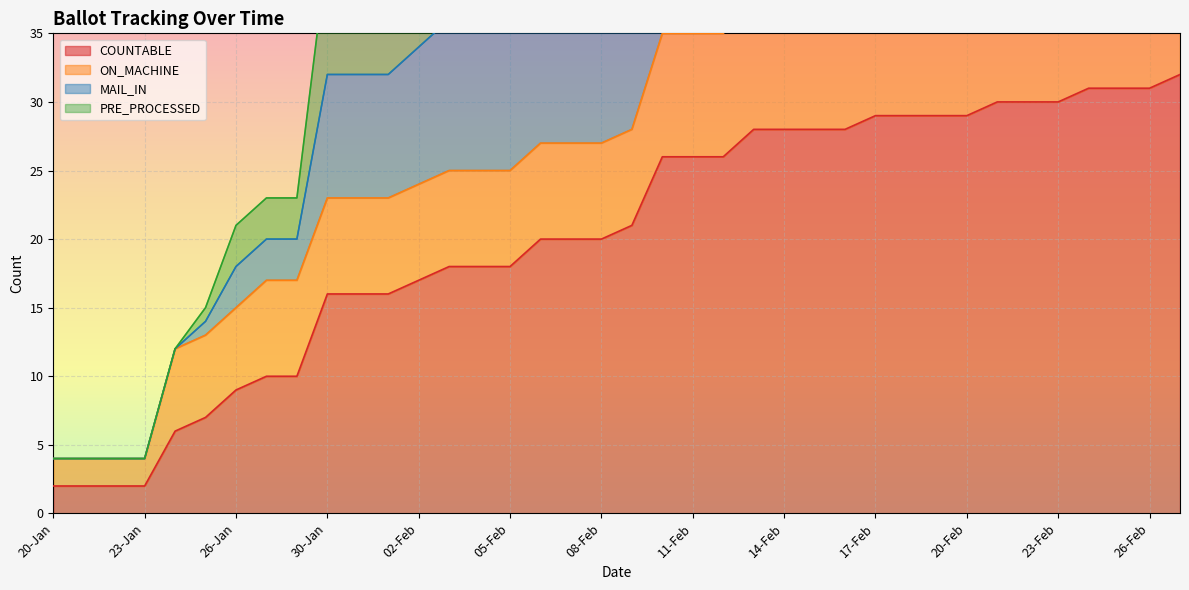

True or false: COUNTABLE has a value of 2 at 23-Jan.

True